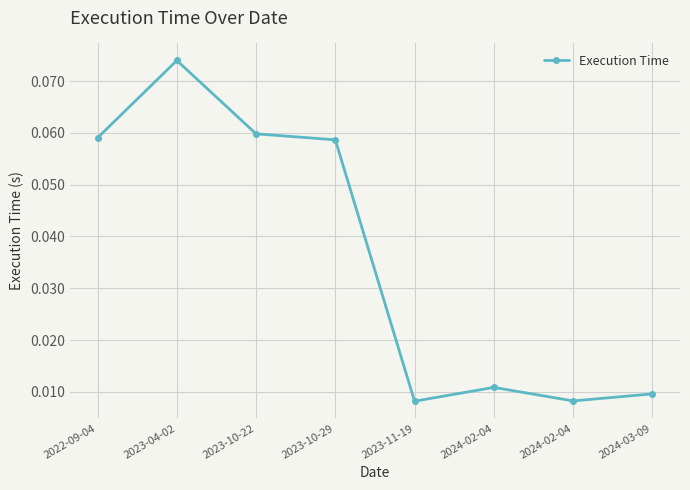

Which has a higher value, 2024-03-09 or 2023-10-29?

2023-10-29